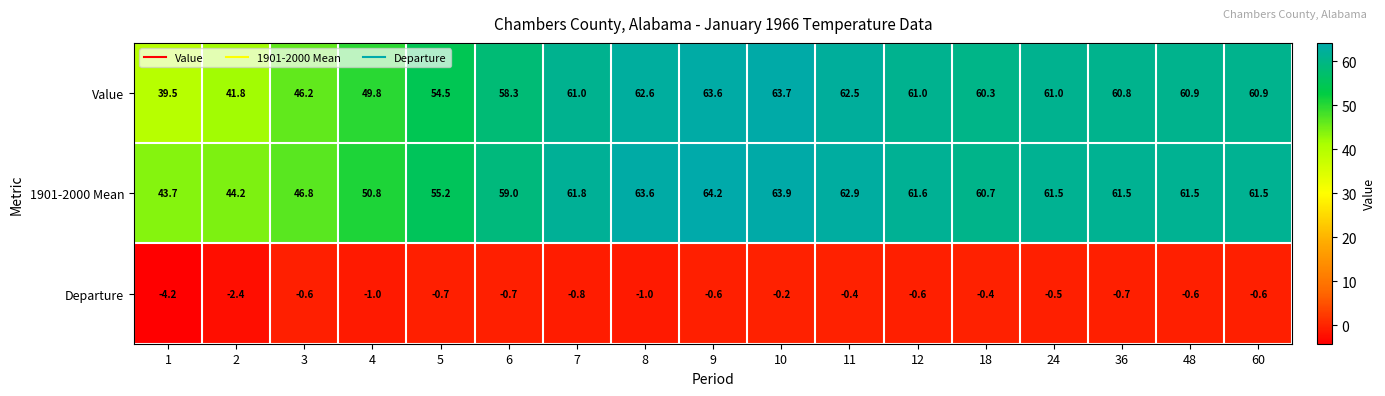

At how many categories does at least one series exceed 17?

17